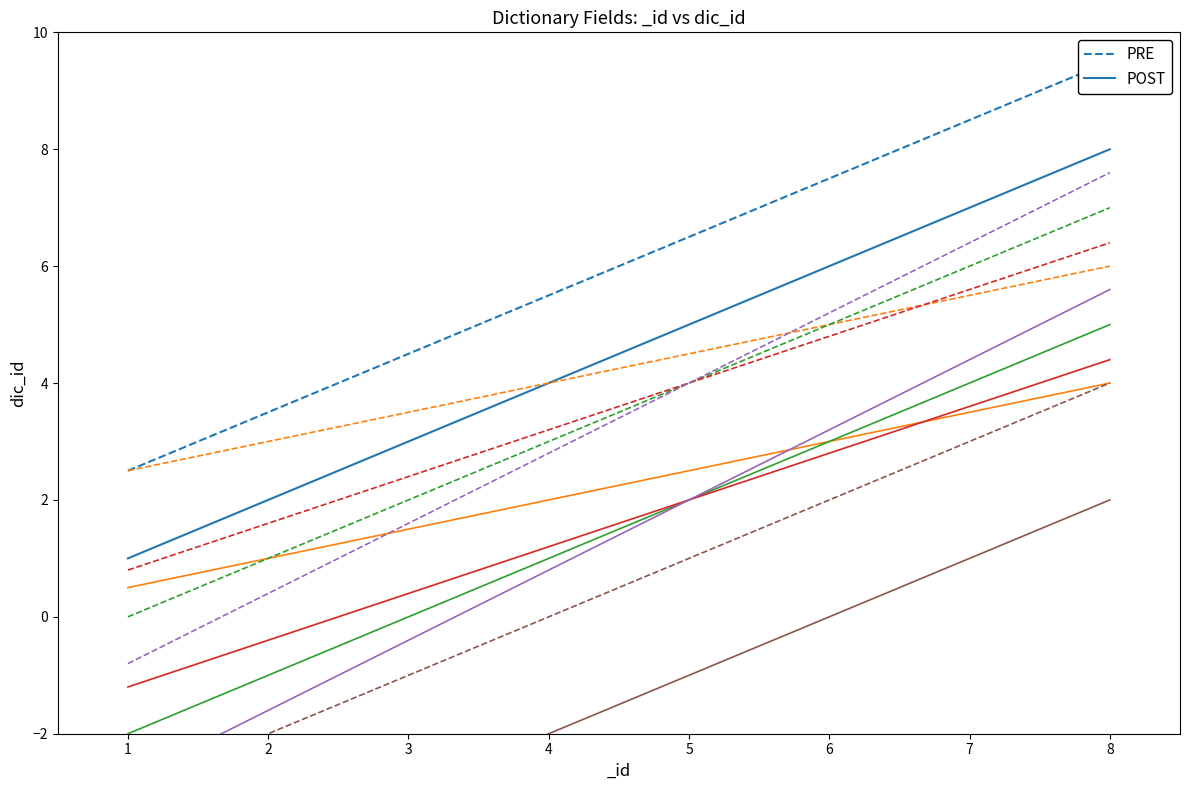

What is the approximate value at 3?

-0.4